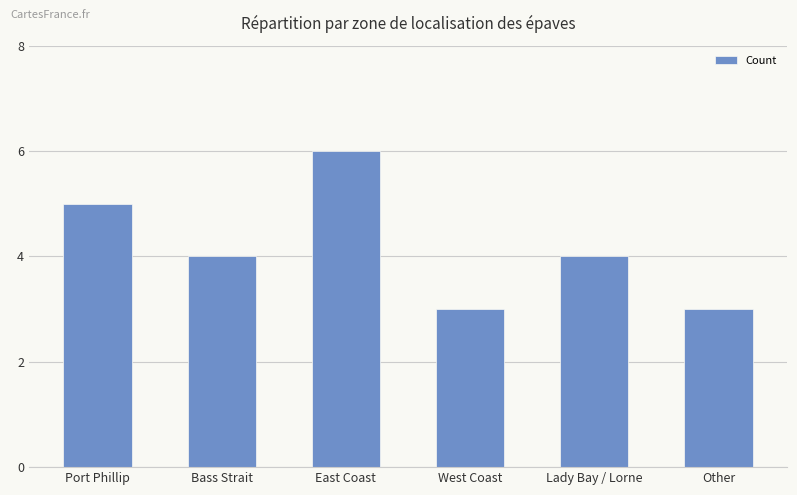

What is the average value?

4